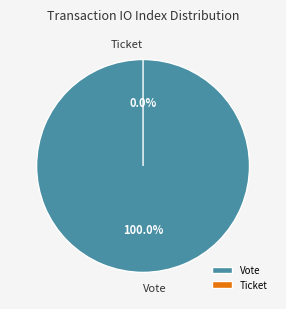

To the nearest percent, what portion does Vote represent?

100%